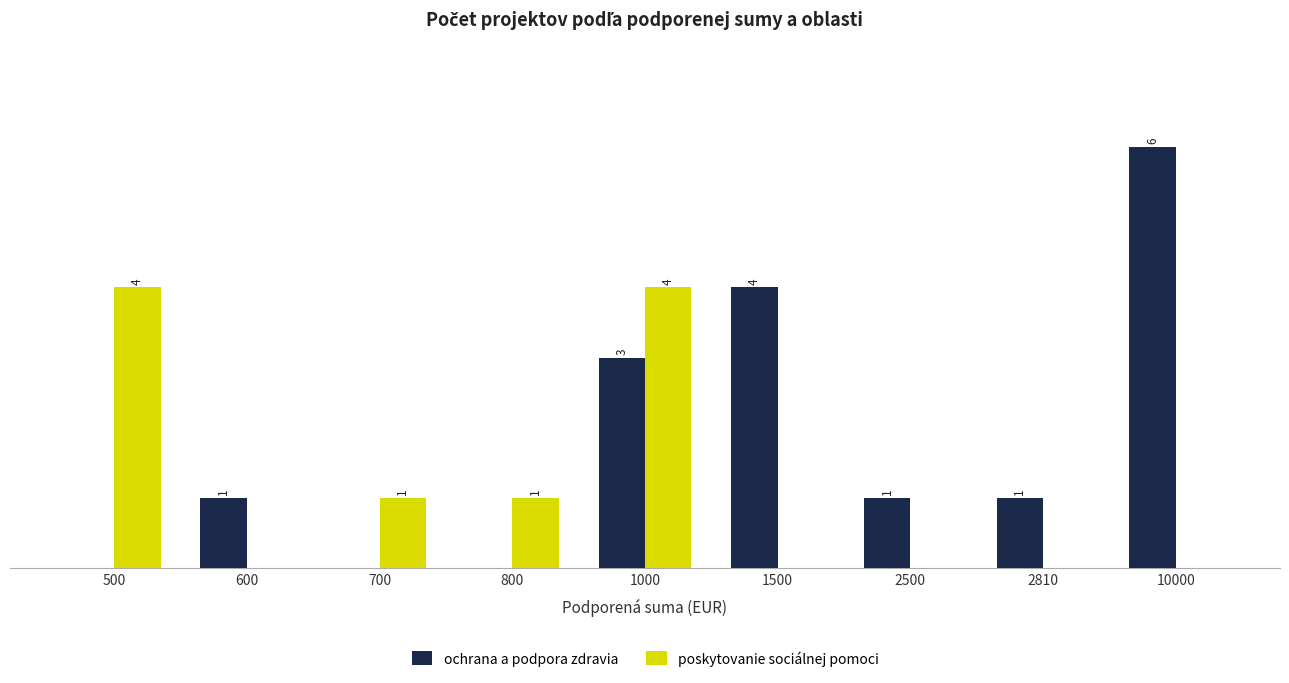

Which series has the largest total across all categories?

ochrana a podpora zdravia